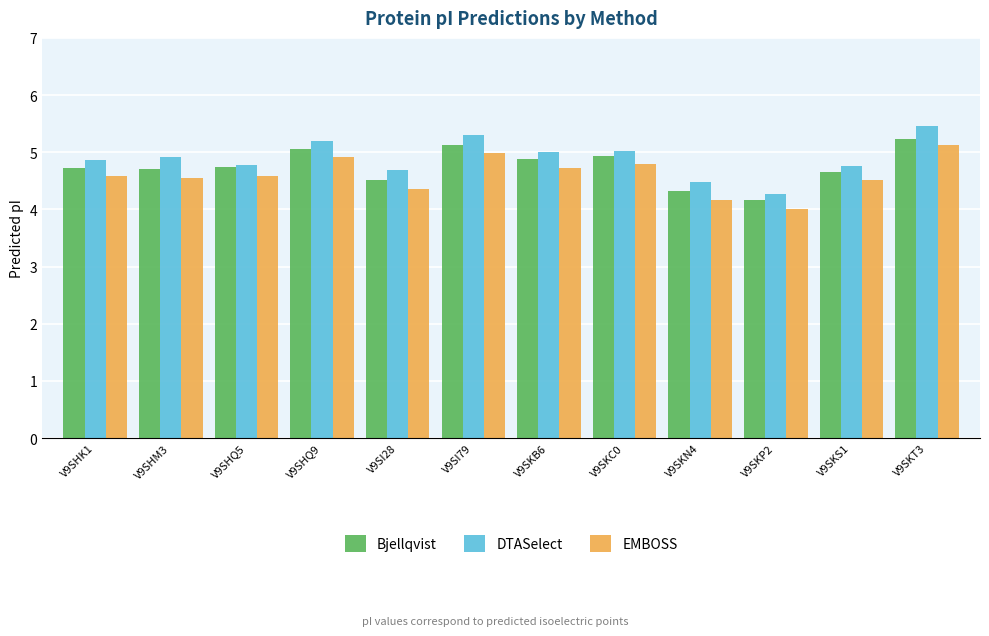

Are the bars horizontal?

No